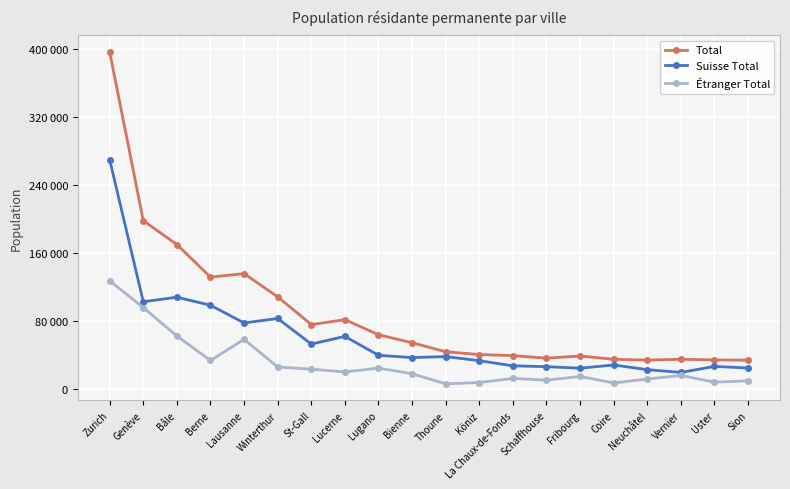

Which series has the largest range (max minus min)?

Total